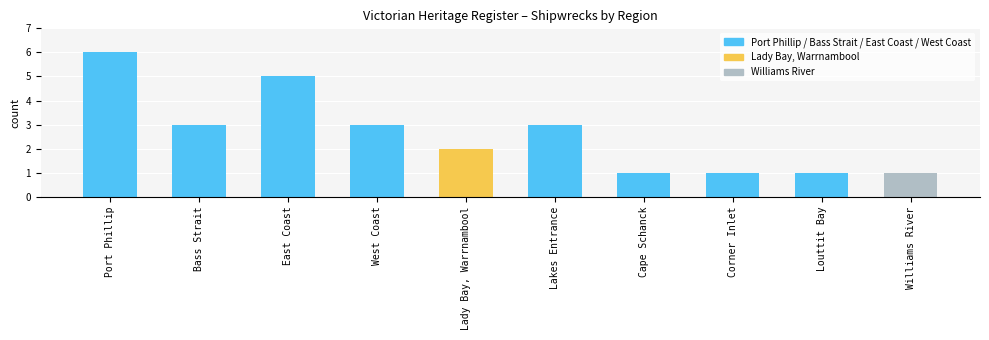

What is the value of the 3rd bar from the left?

5